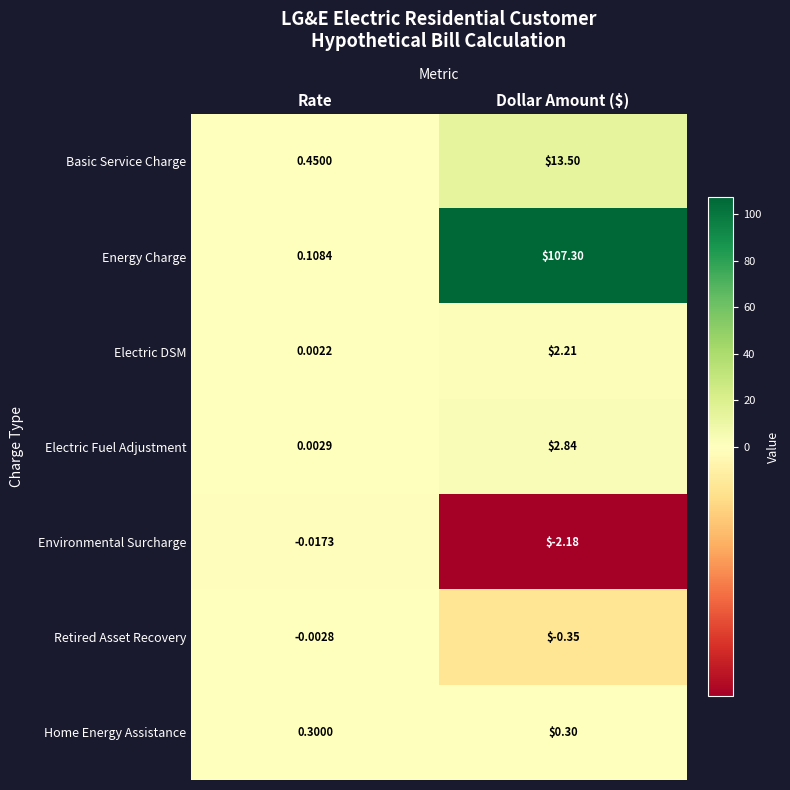

At which category is the sum across all series the highest?

Dollar Amount ($)